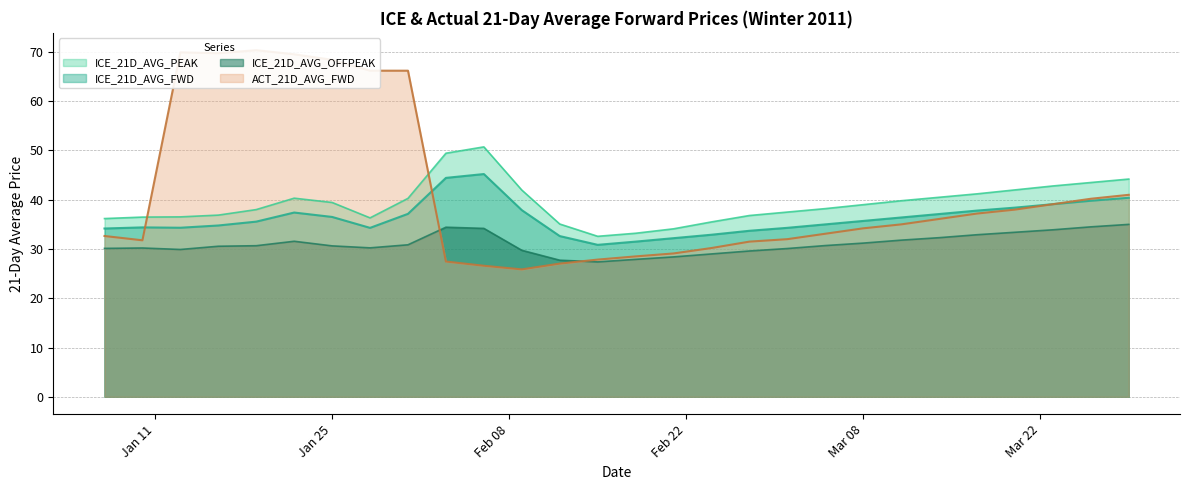

True or false: ICE_21D_AVG_PEAK and ICE_21D_AVG_FWD intersect in this chart.

False